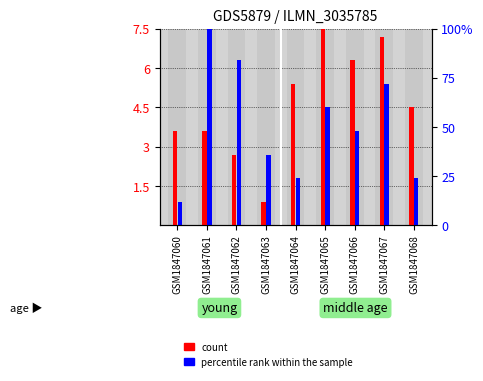

Which series has the largest total across all categories?

count